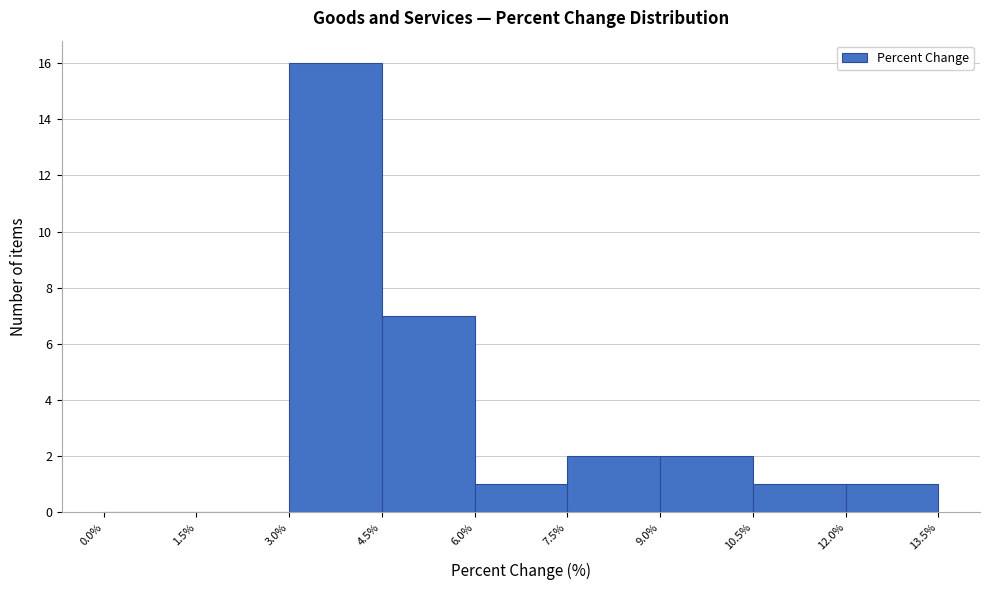

How tall is the bar that spans 9.0% to 10.5% on the x-axis? The values are not printed on the chart, so give them approximately, as read against the axis.

2